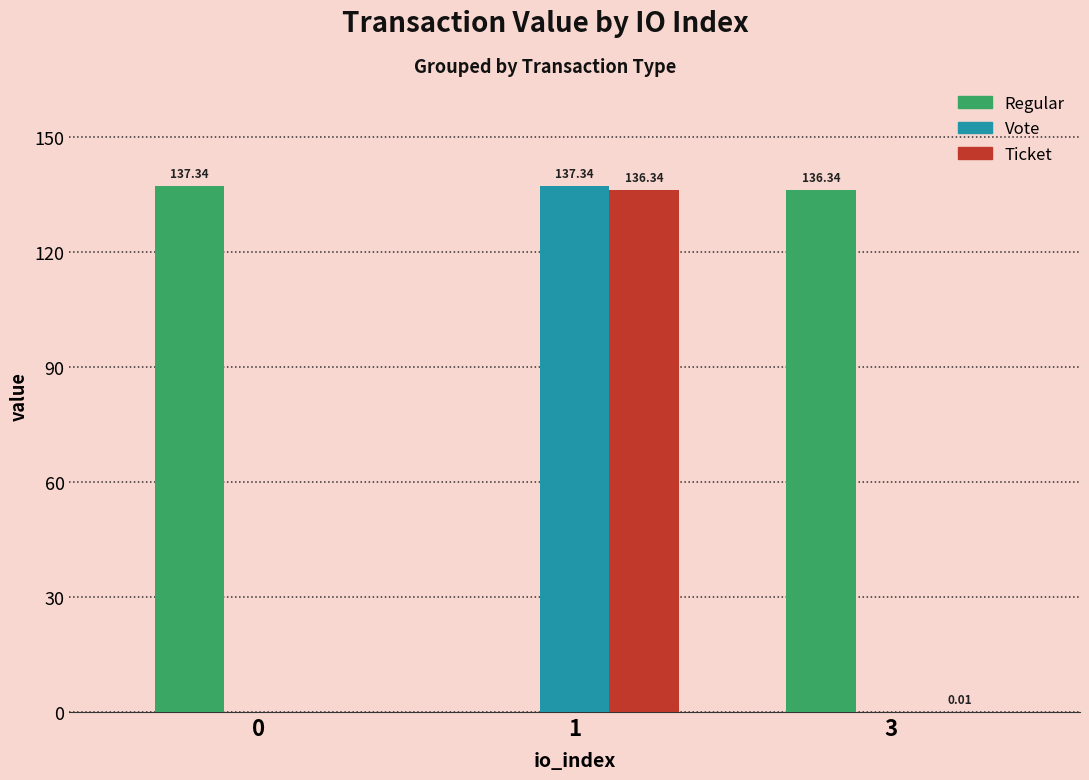

Which series changed the most between 0 and 3?

Regular